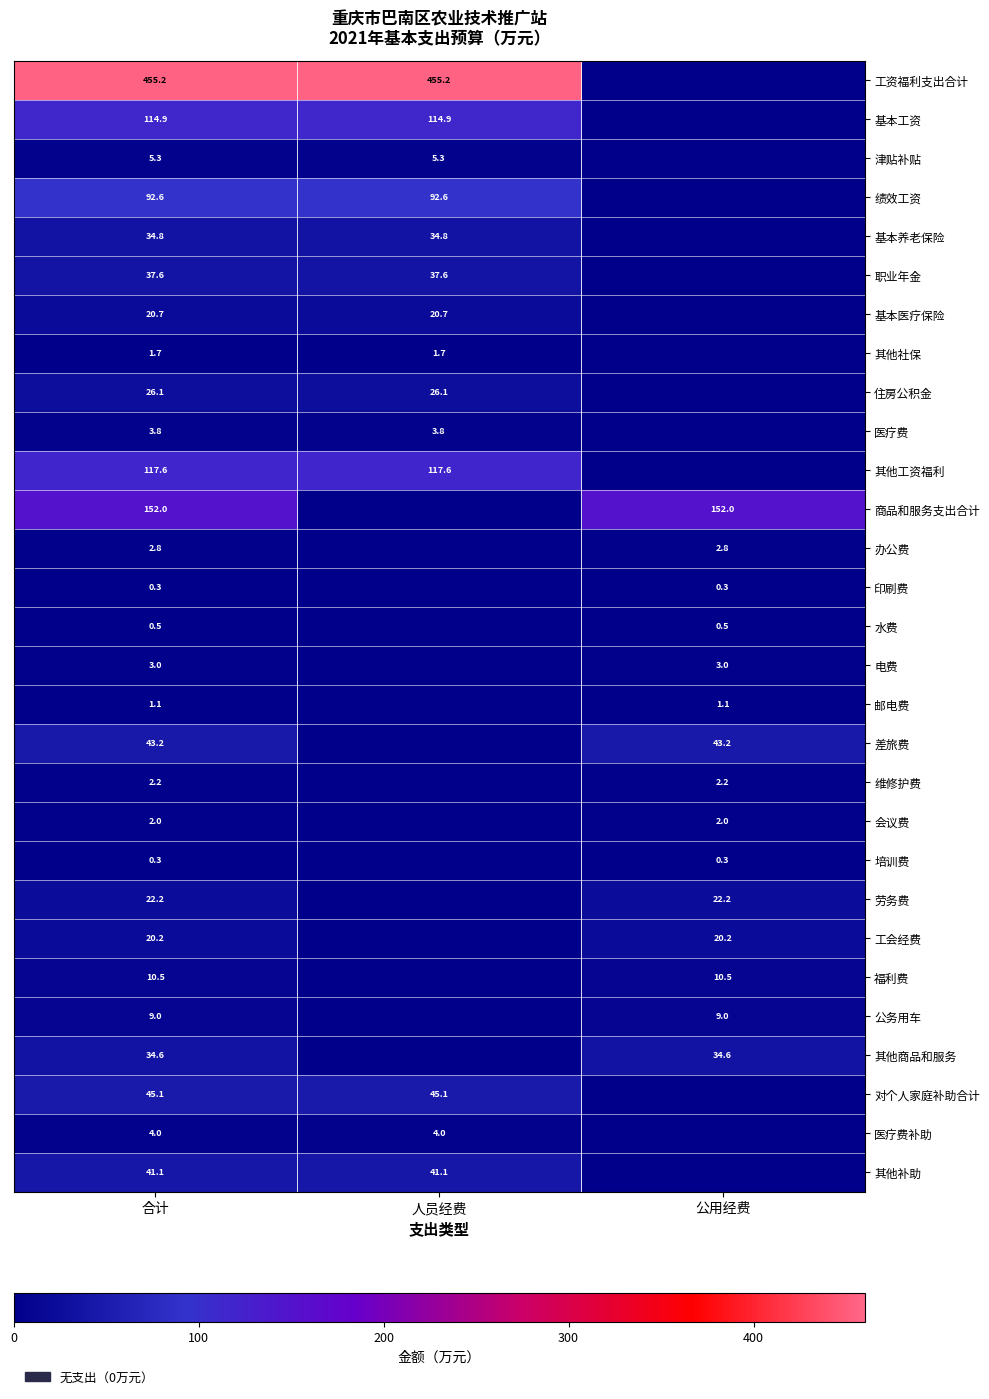

The 对个人家庭补助合计 series shows 45.1 at 合计. True or false?

True